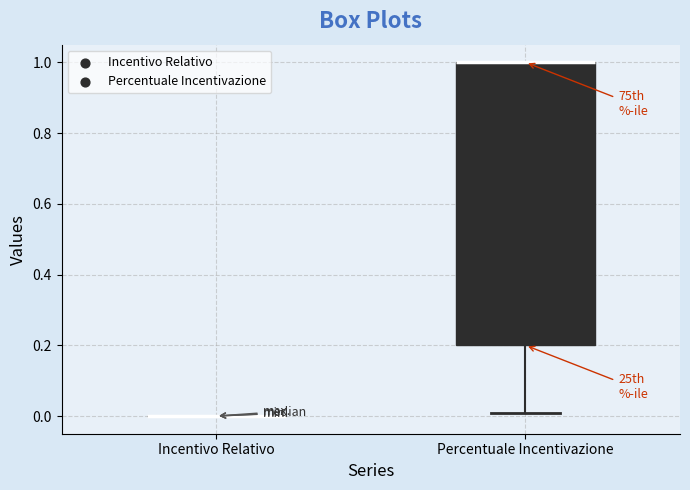

Where is the lower edge of the box for Percentuale Incentivazione on the y-axis? The values are not printed on the chart, so give them approximately, as read against the axis.

0.20